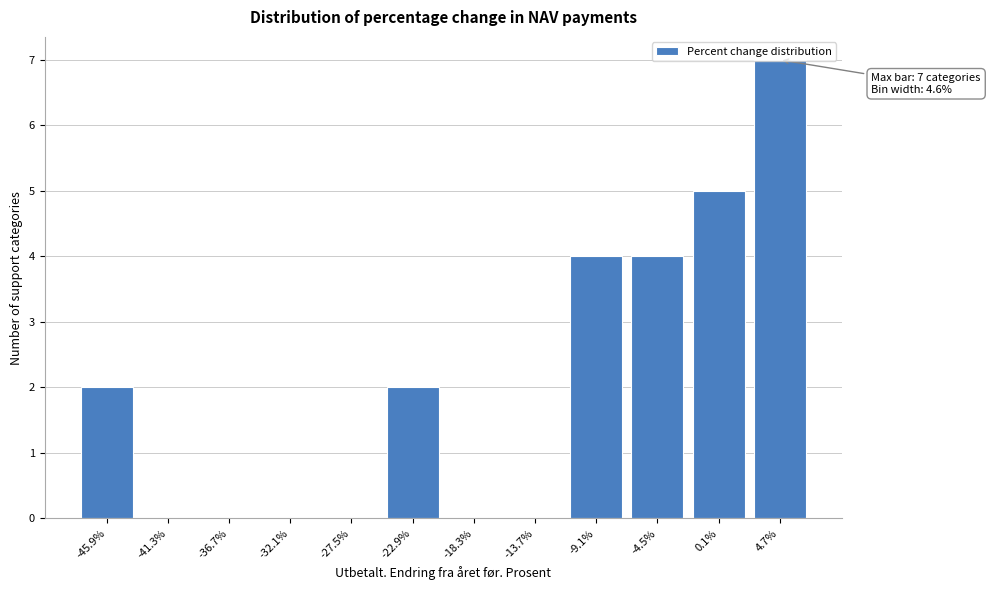

The value at -4.5% is 5. True or false?

False